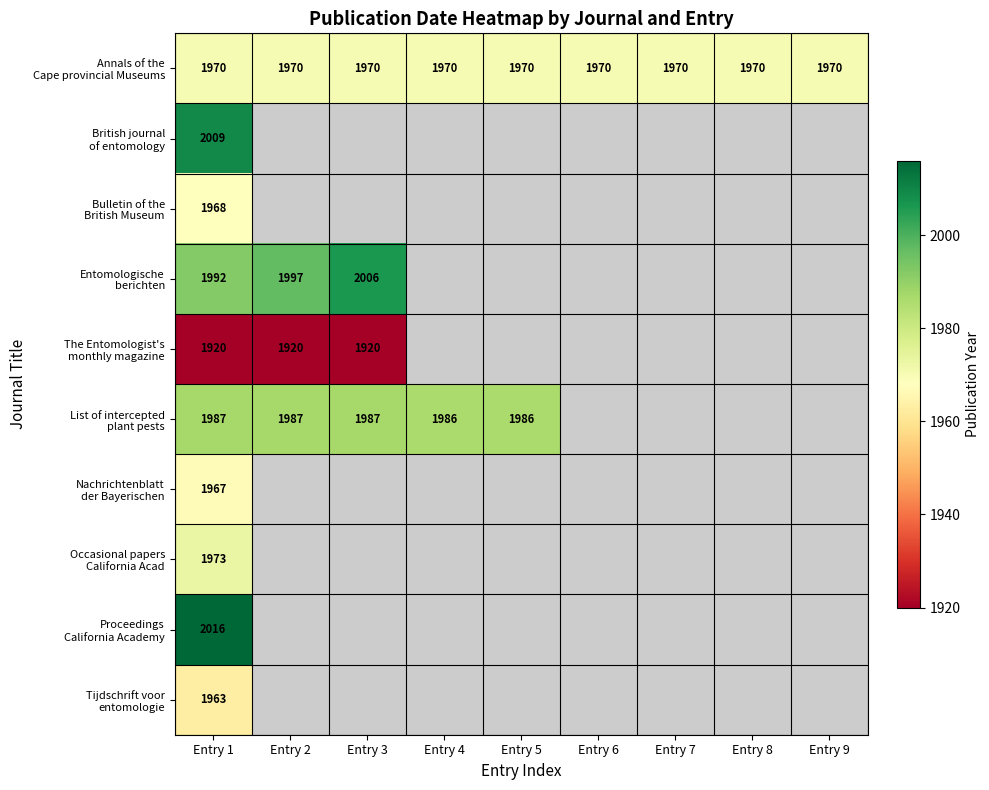

What is the lowest value of the Bulletin of the British Museum series?

1968.0